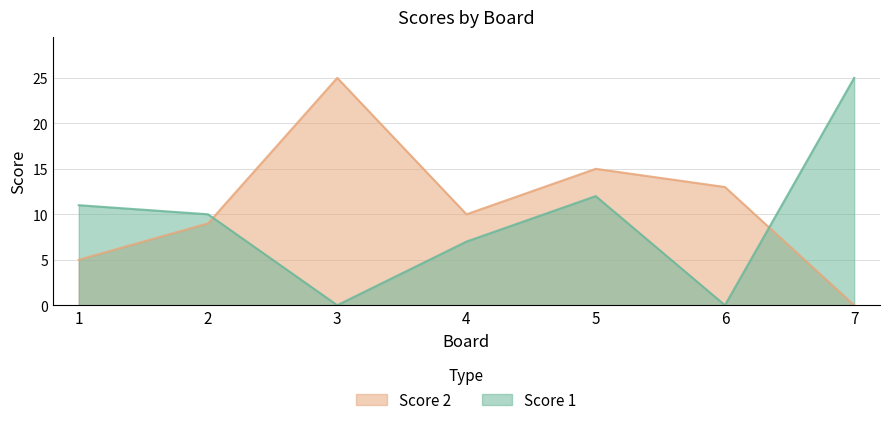

At how many categories does at least one series exceed 7?

7